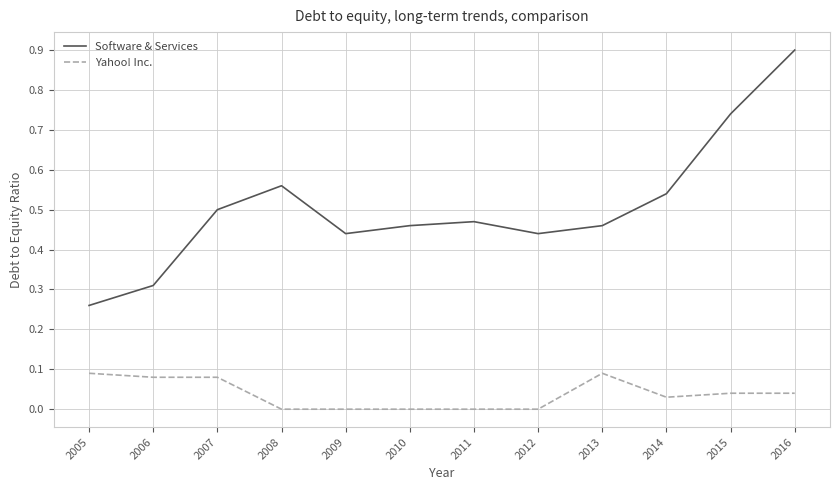

Which series has the widest spread of values?

Software & Services